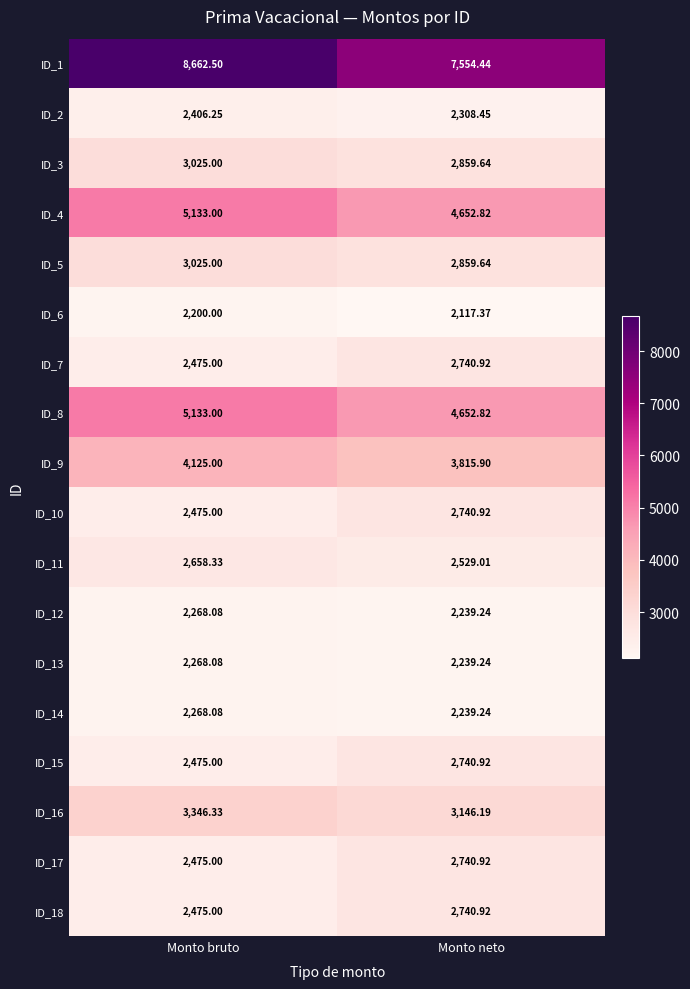

Where is ID_7 nearest to the value 2607?

Monto bruto